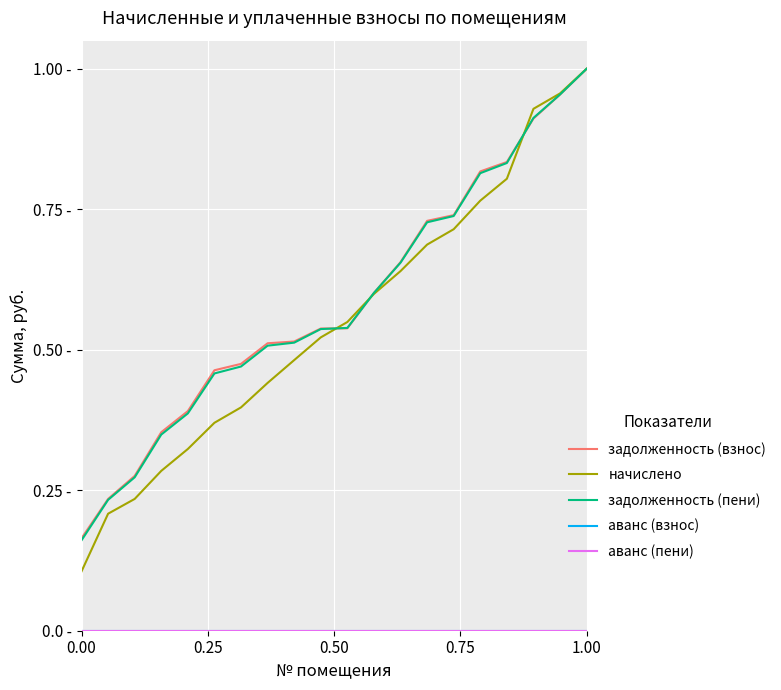

Which category has the highest value across all series?

1.00